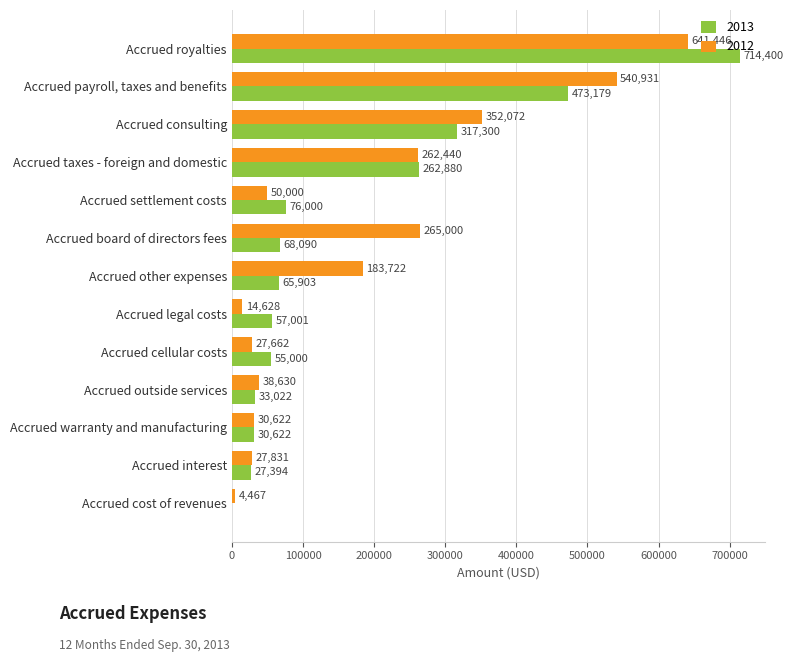

Which series has the largest range (max minus min)?

2013